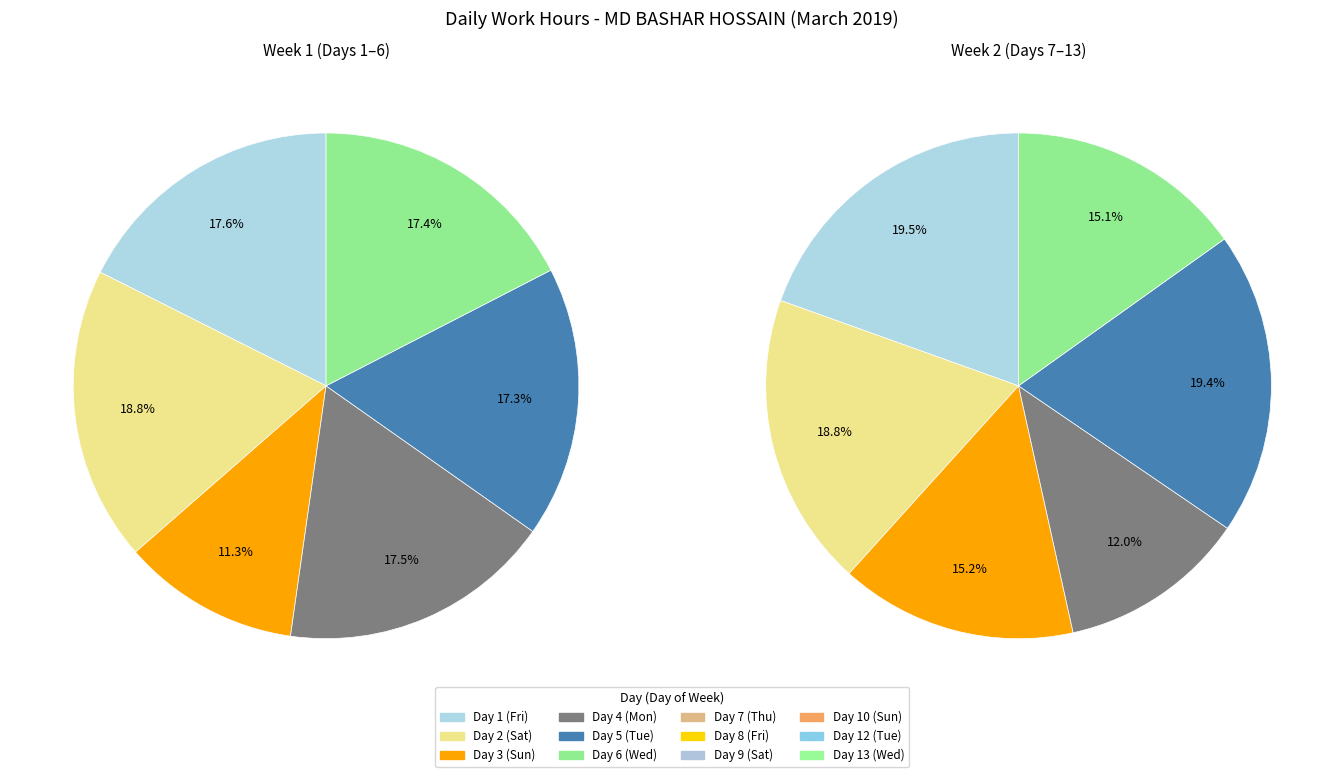

Does Day 2 (Sat) represent more than half of the total?

No